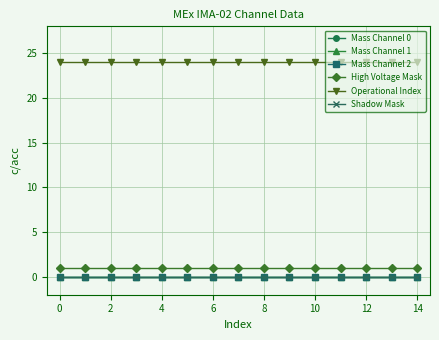

Is this an area chart (filled region under the line)?

No